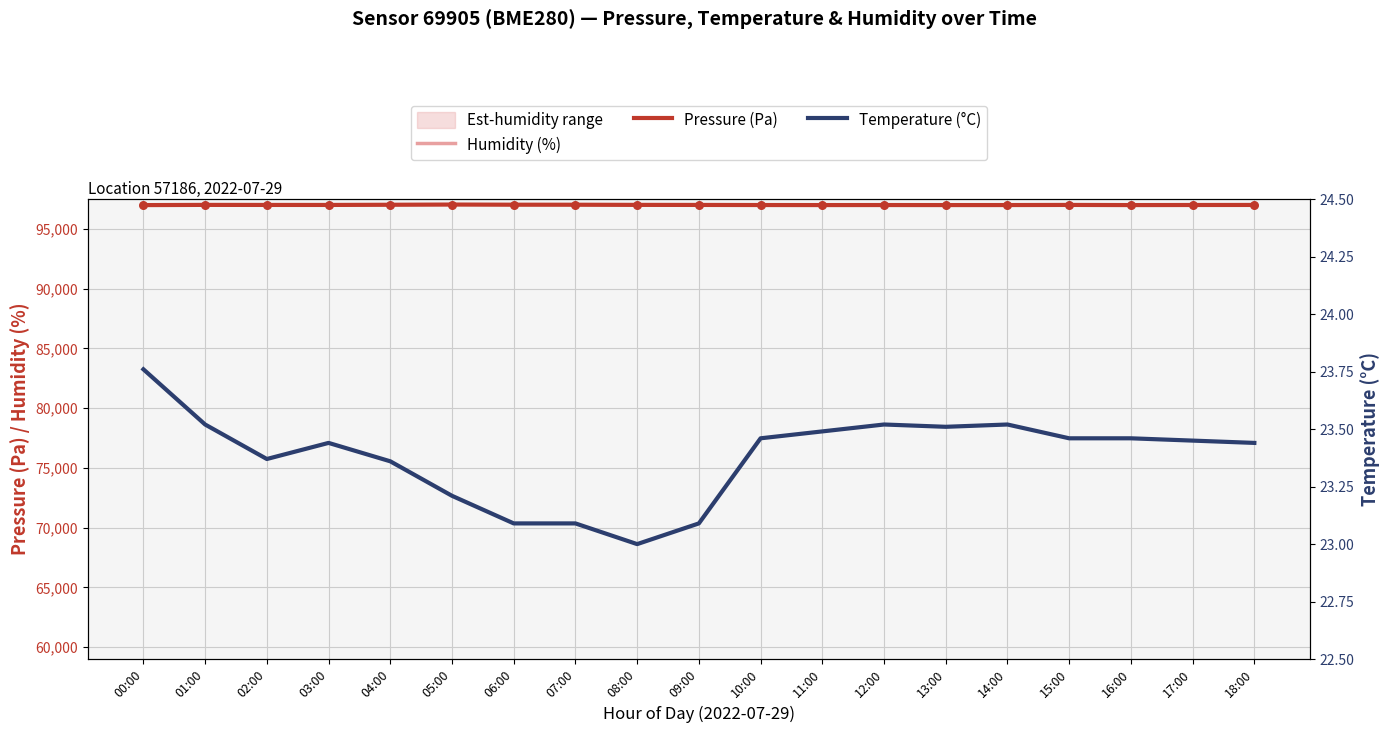

Is the value of Temperature (°C) at 13:00 greater than the value of Pressure (Pa) at 08:00?

No